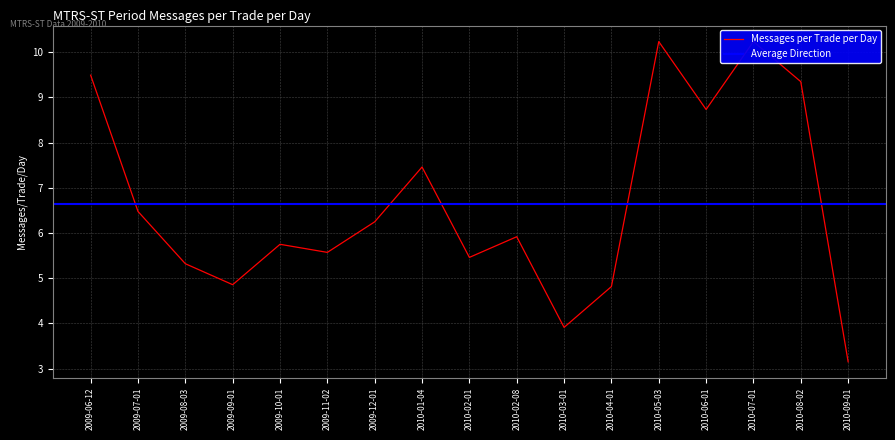

What is the change in value from 2009-07-01 to 2009-11-02?

-0.9